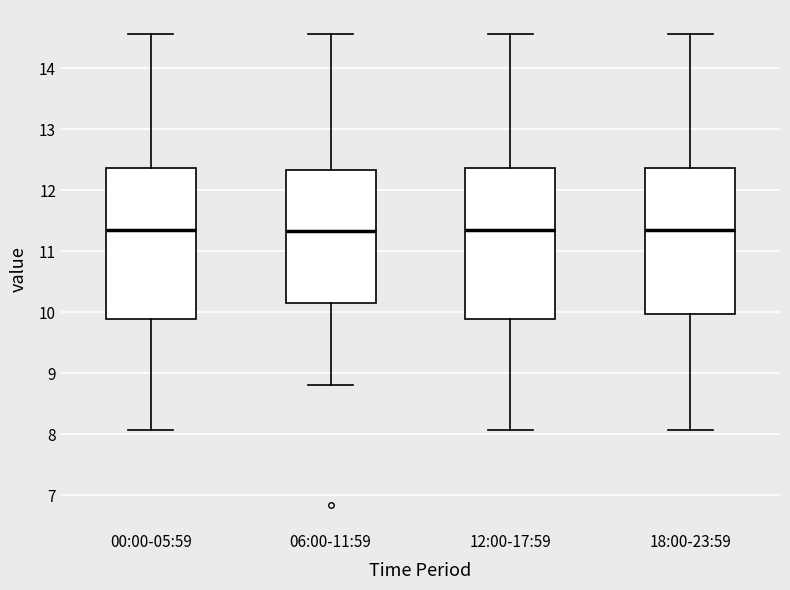

Where does the lower whisker of the box for 18:00-23:59 end on the y-axis? The values are not printed on the chart, so give them approximately, as read against the axis.

8.1